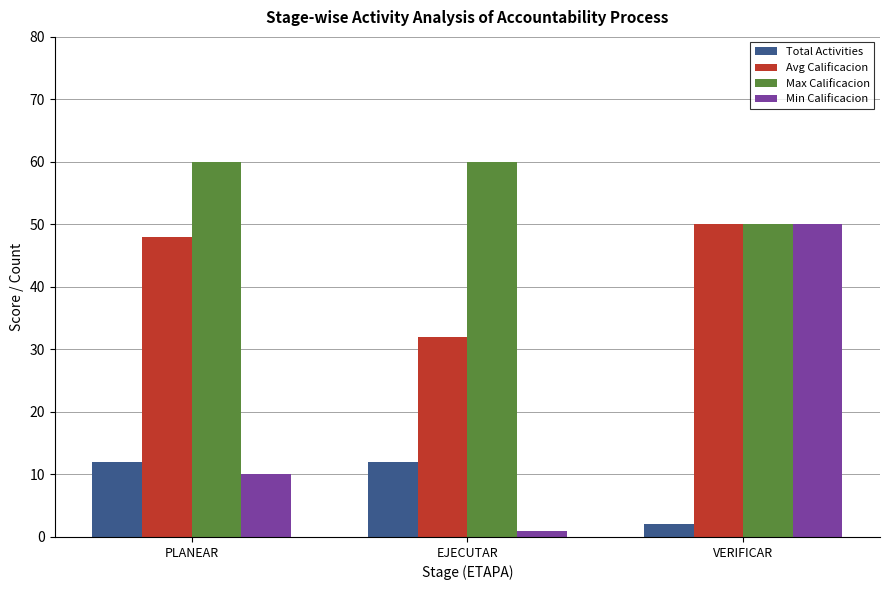

Reading right to left, transcribe all the data shown in this chart.

Total Activities: VERIFICAR=2	EJECUTAR=12	PLANEAR=12
Avg Calificacion: VERIFICAR=50	EJECUTAR=32	PLANEAR=48
Max Calificacion: VERIFICAR=50	EJECUTAR=60	PLANEAR=60
Min Calificacion: VERIFICAR=50	EJECUTAR=1	PLANEAR=10